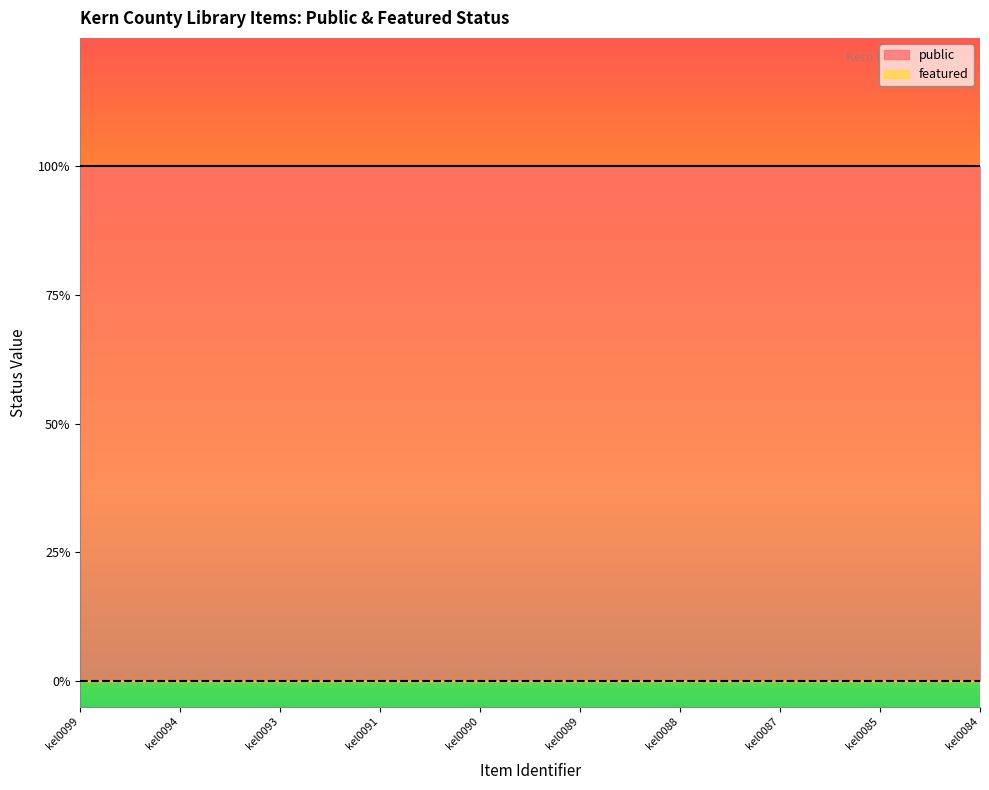

True or false: featured and public intersect in this chart.

False